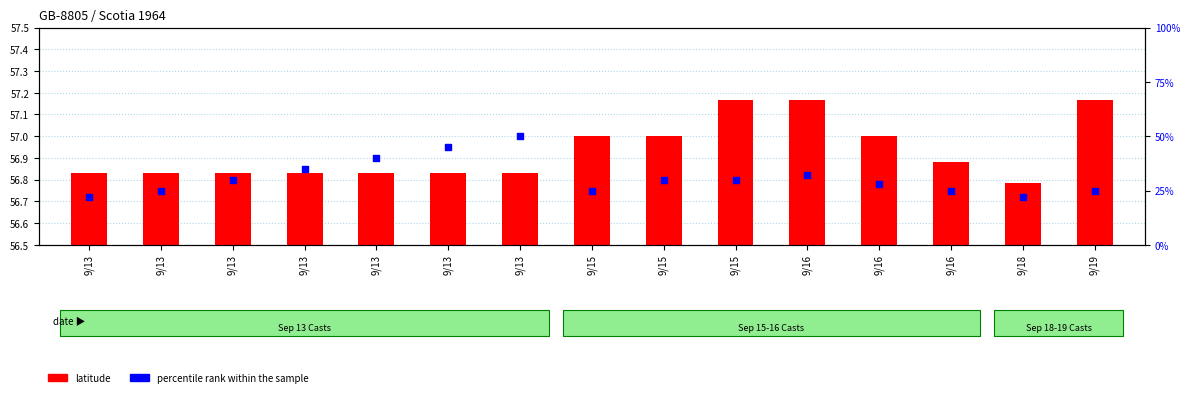

What is the change in value from 9/13 to 9/15?

+3